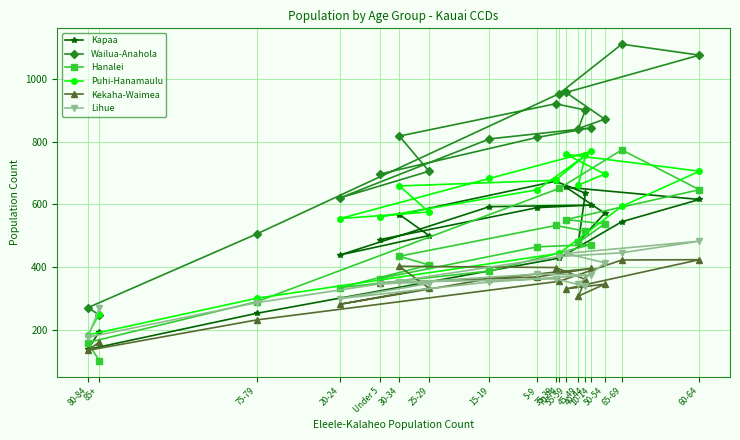

The value of Puhi-Hanamaulu at Under 5 is 357. True or false?

False